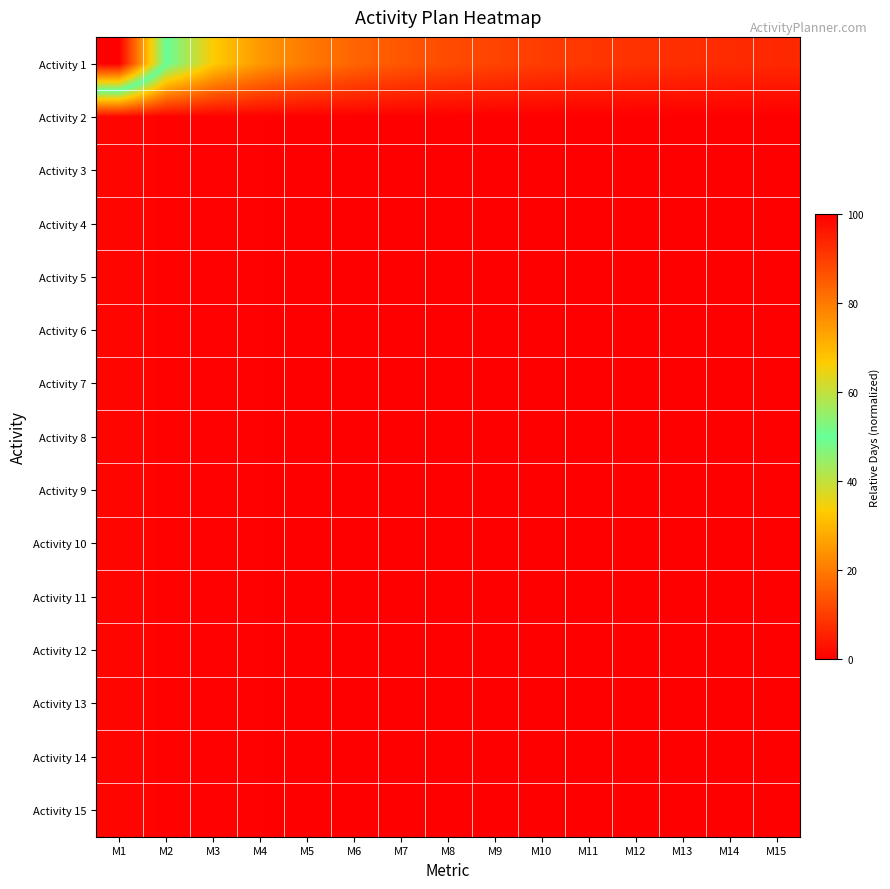

Rank the series at M15 from highest to lowest value.

Activity 1, Activity 2, Activity 3, Activity 4, Activity 5, Activity 6, Activity 7, Activity 8, Activity 9, Activity 10, Activity 11, Activity 12, Activity 13, Activity 14, Activity 15